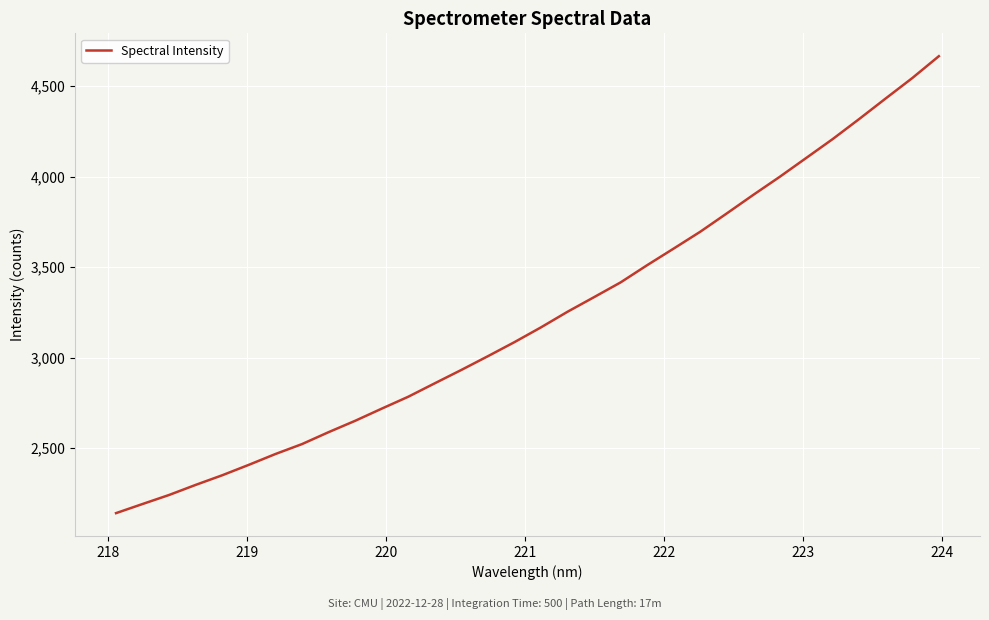

What is the minimum value shown in the chart?

2139.4